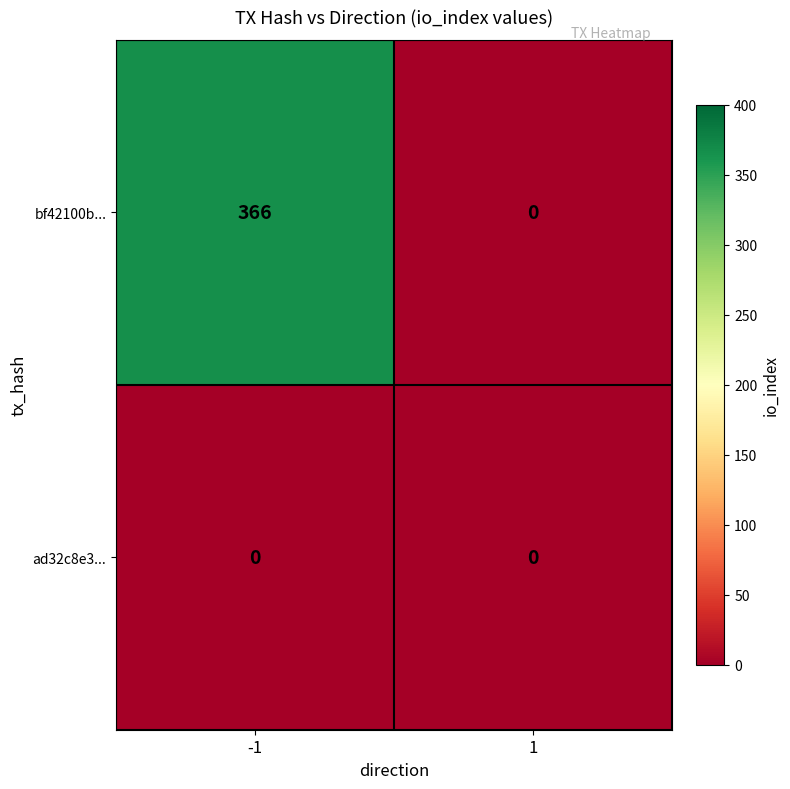

The value of bf42100b... at 1 is 0. True or false?

True